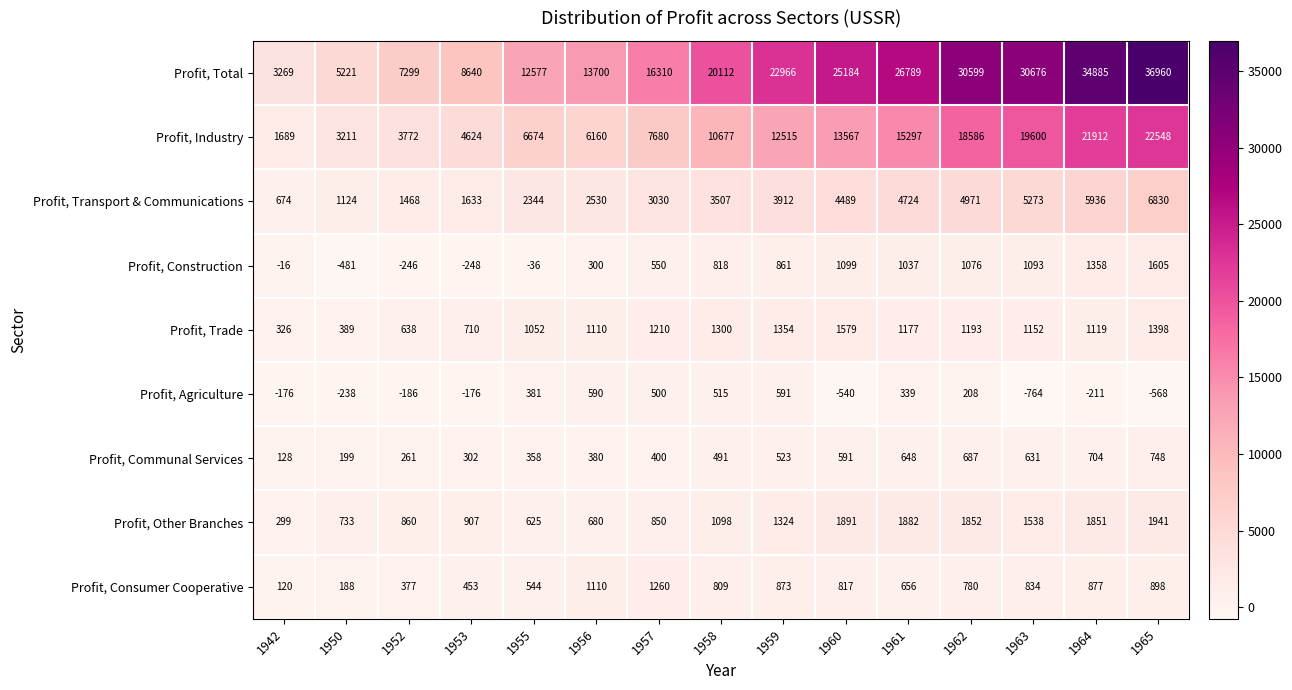

At which category is the sum across all series the highest?

1965